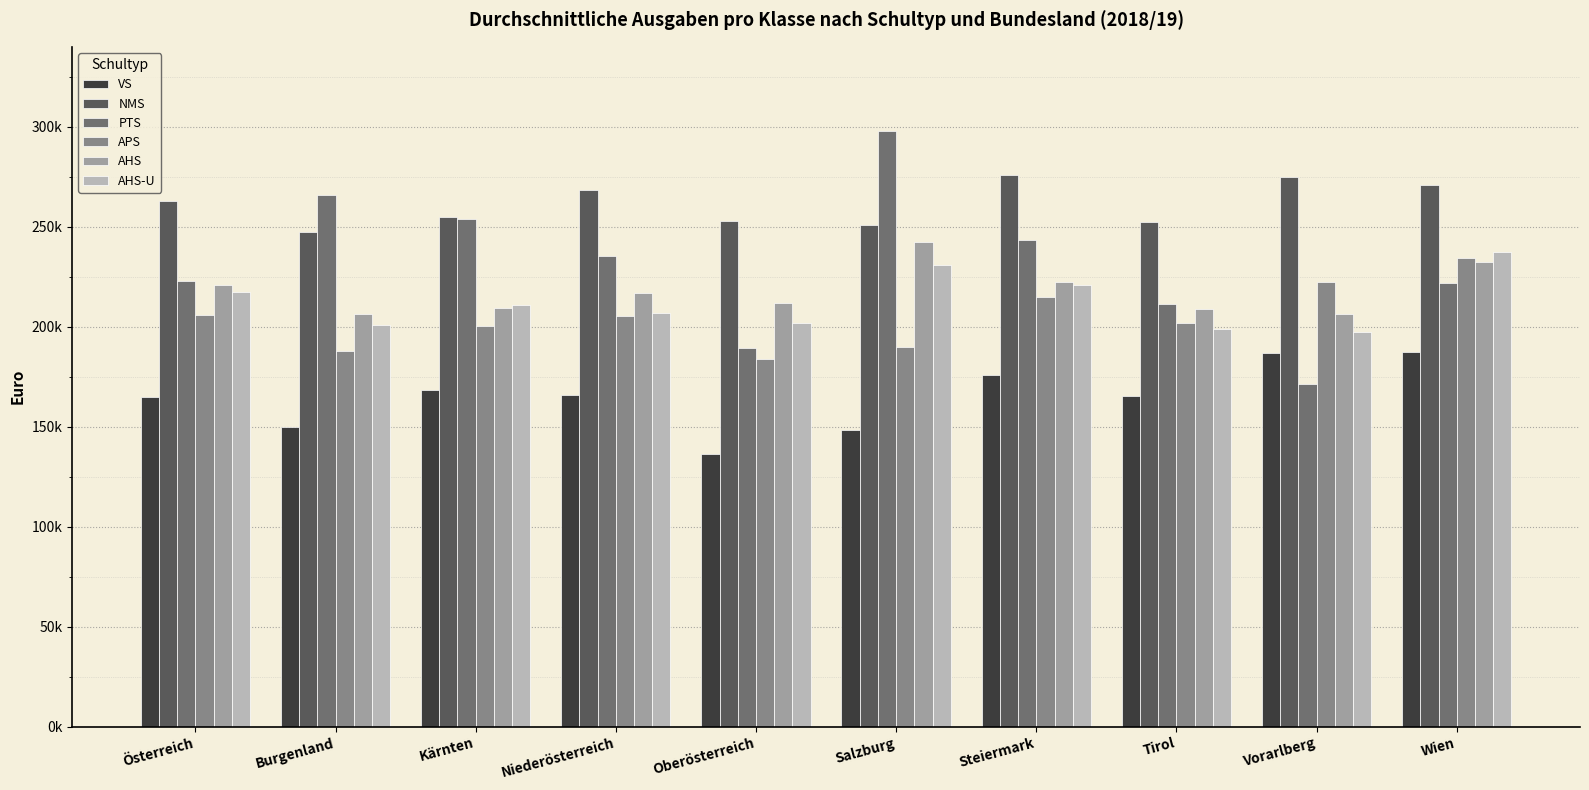

Which label corresponds to the smallest value in the chart?

Oberösterreich